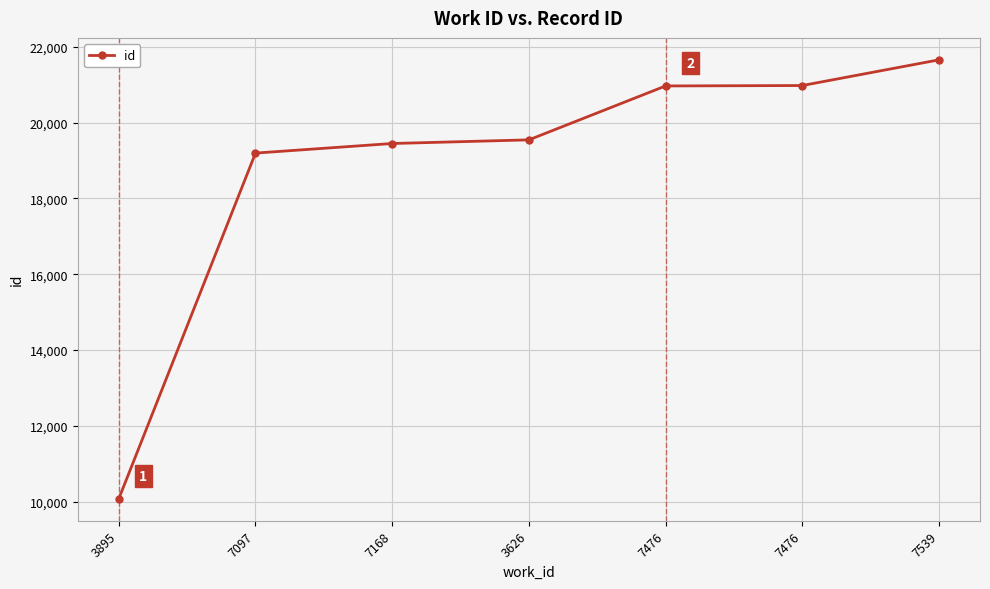

The value at 7539 is 8765. True or false?

False